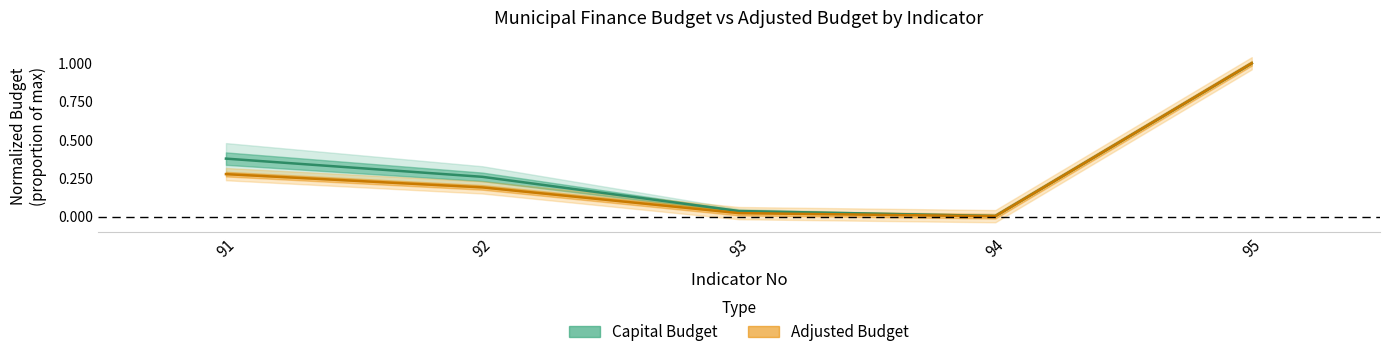

Which series has the widest spread of values?

Adjusted Budget